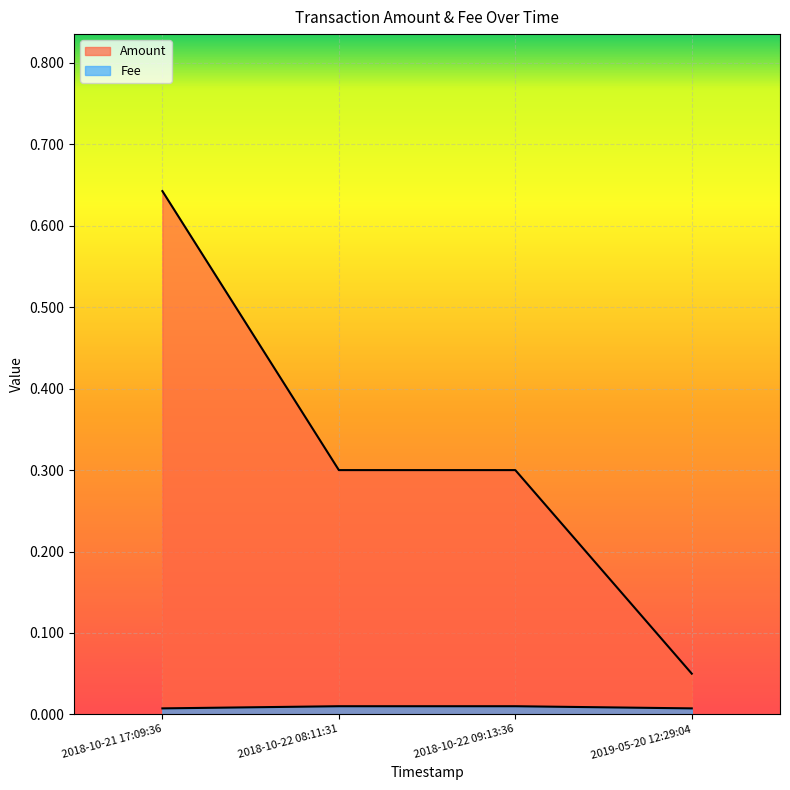

What value does the Amount series have at 2019-05-20 12:29:04?

0.1